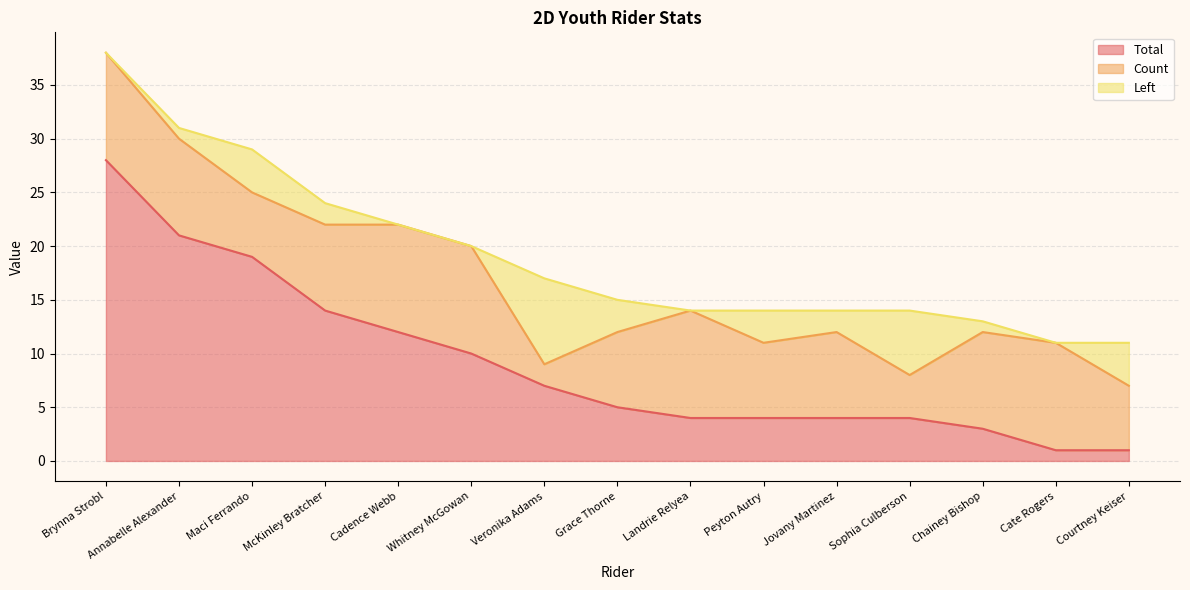

In Left, how many points are lower than both neighbors (excluding endpoints)?

3